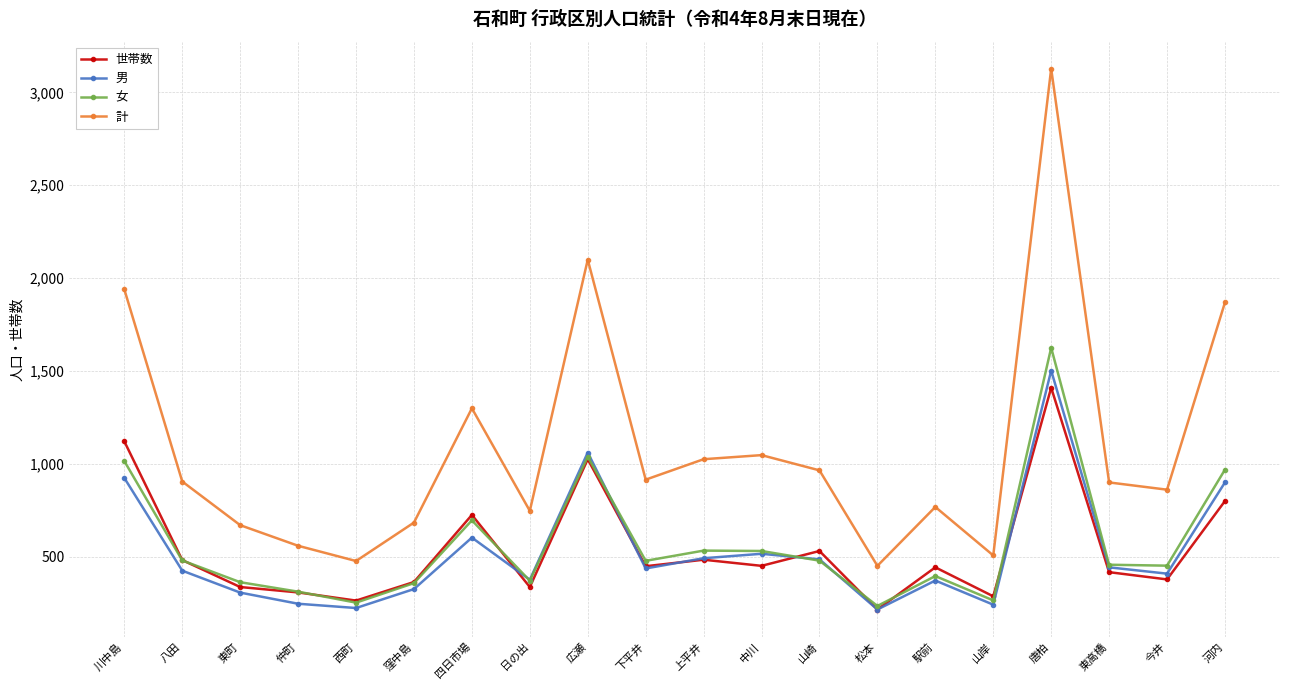

The 世帯数 series shows 337 at 東町. True or false?

True